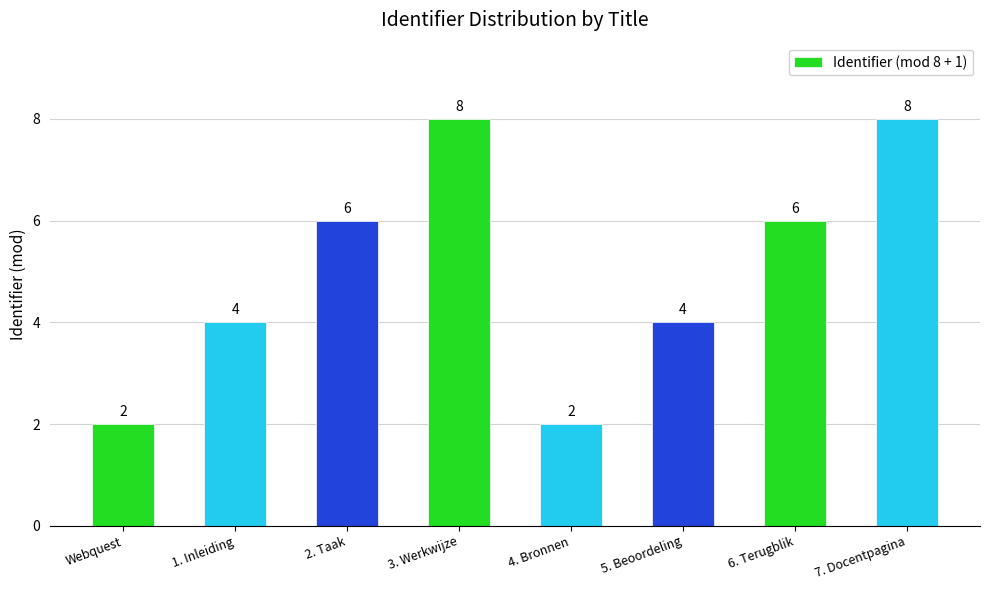

Is it true that the value at 4. Bronnen is 3?

False